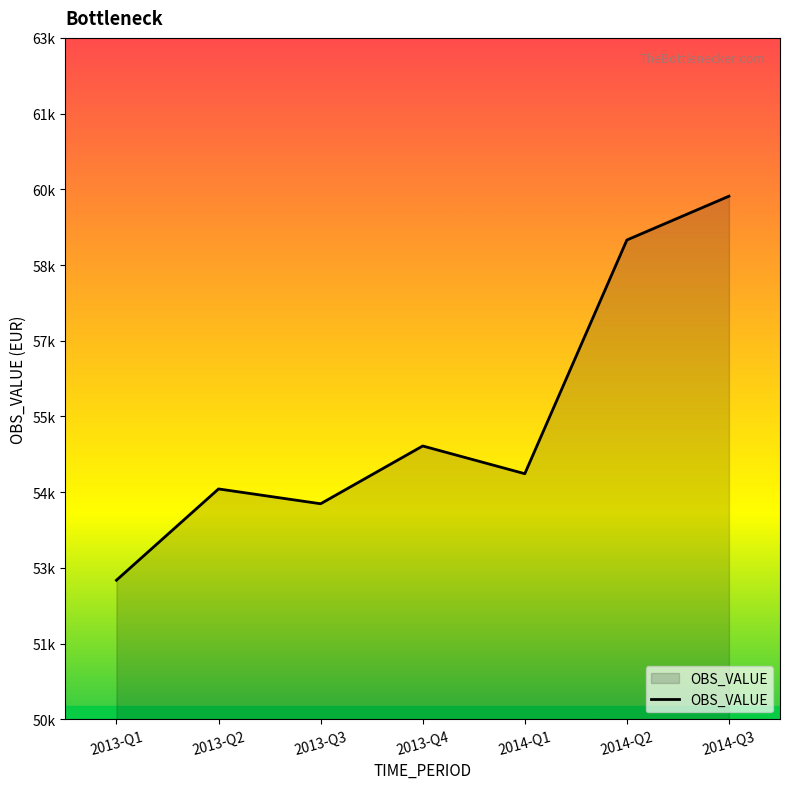

The chart shows a value of 37614.5 at 2014-Q2. True or false?

False